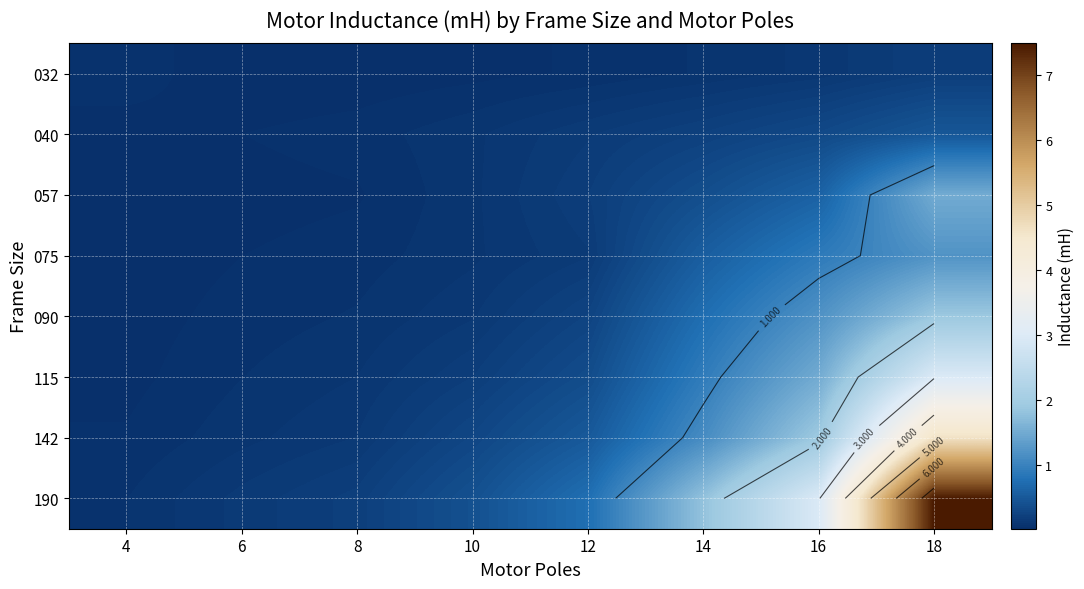

Which series has the largest range (max minus min)?

190